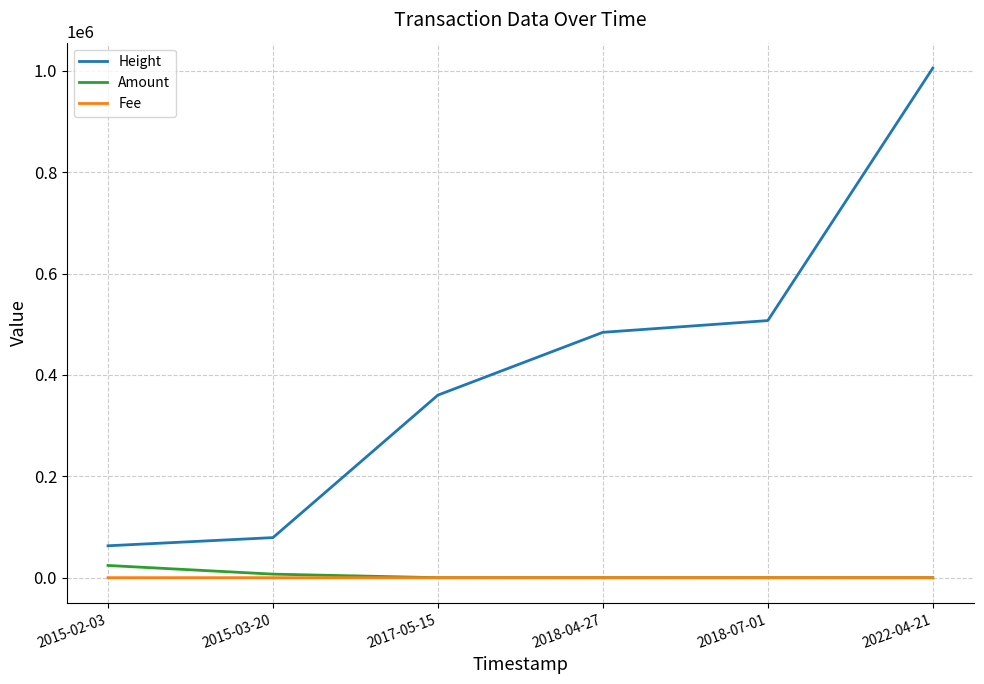

Does the chart have visible grid lines?

Yes